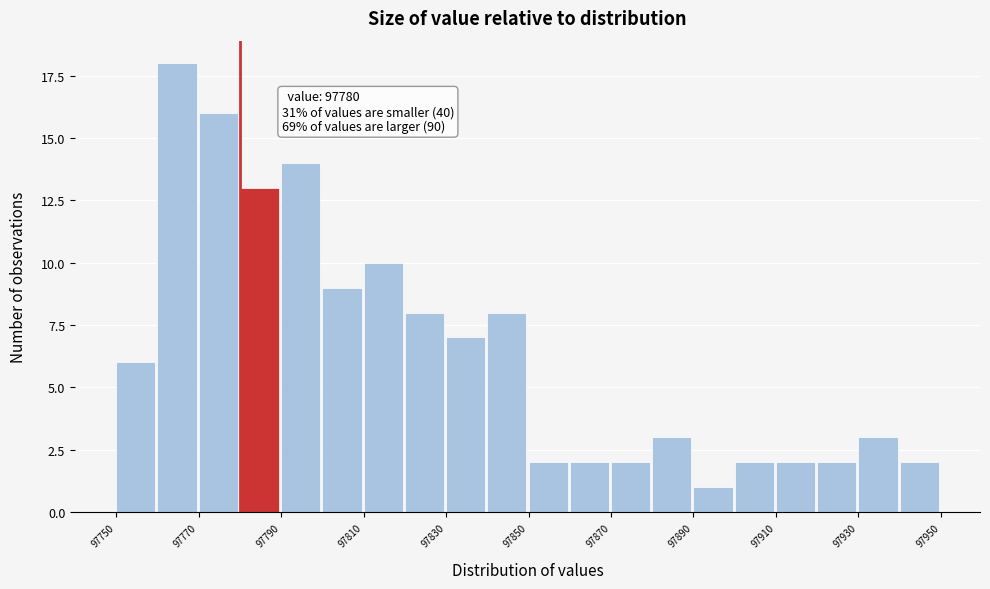

Around what value on the x-axis is the tallest bar? Give the approximate position of its centre, as read against the axis.

97765